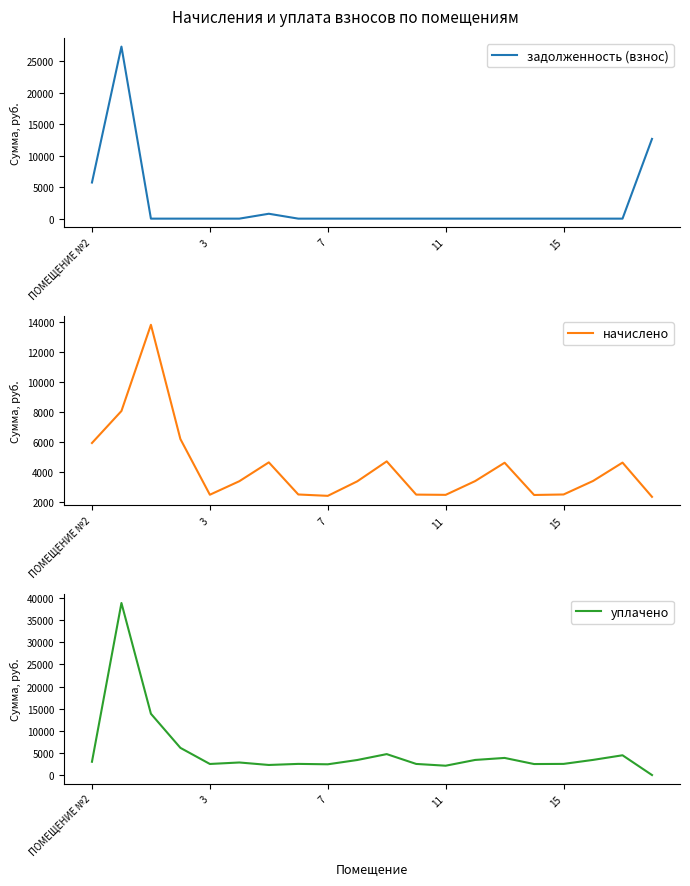

The value of начислено at 11 is 2492.3. True or false?

True